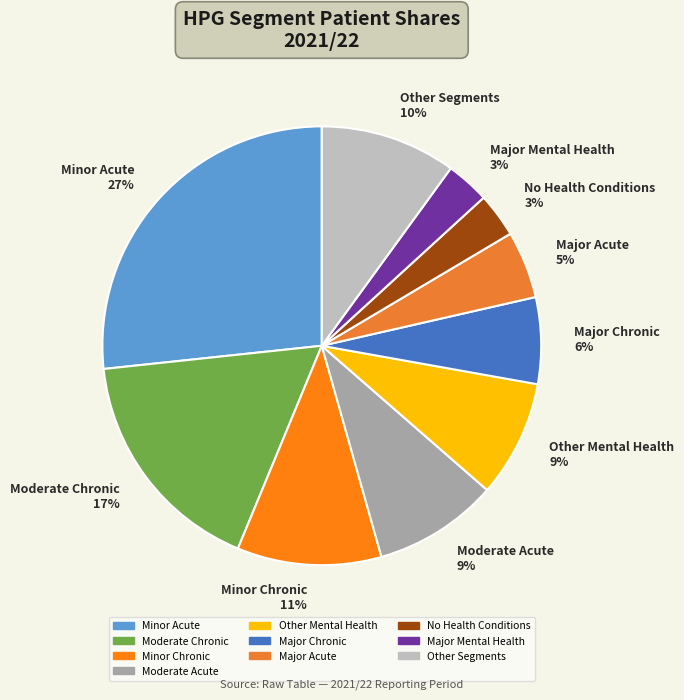

To the nearest percent, what is the difference between the Other Segments 10% and Major Acute 5% slice percentages?

5%